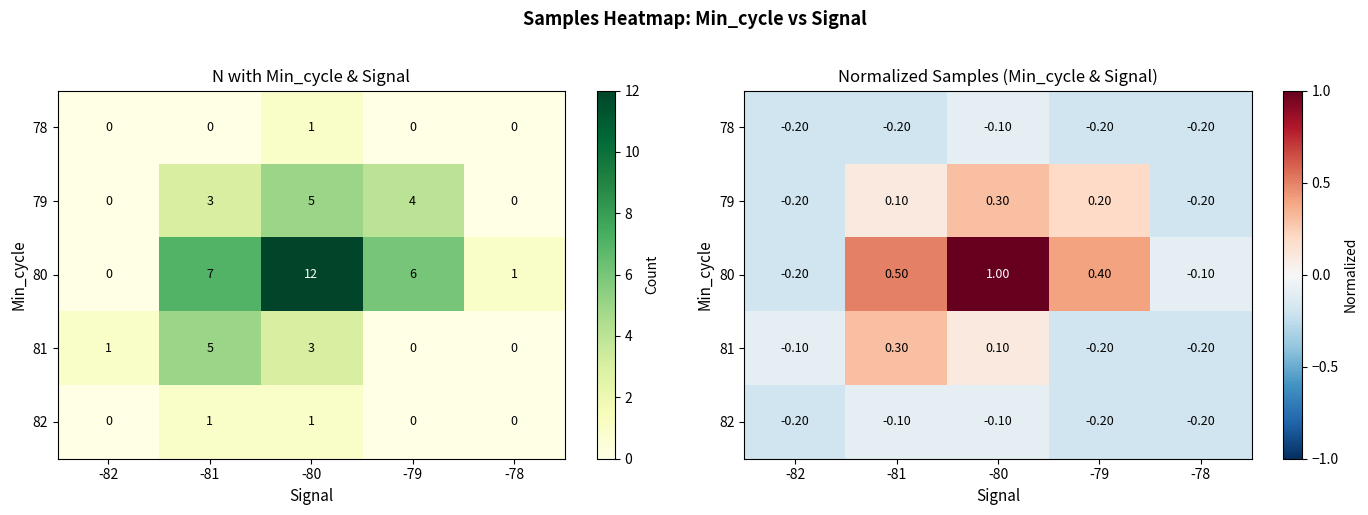

How many distinct data groups are displayed?

5